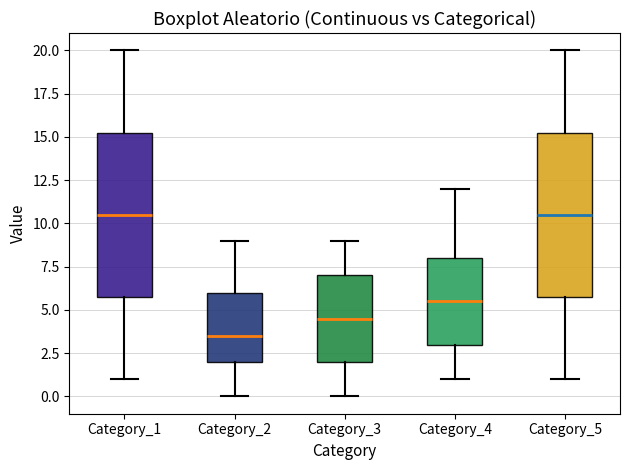

Where is the upper edge of the box for Category_5 on the y-axis? The values are not printed on the chart, so give them approximately, as read against the axis.

15.5